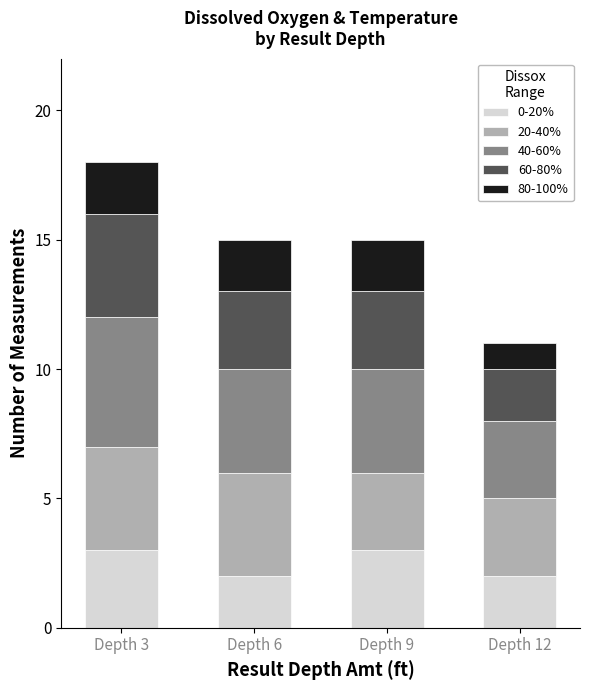

At which category is the sum across all series the highest?

Depth 3